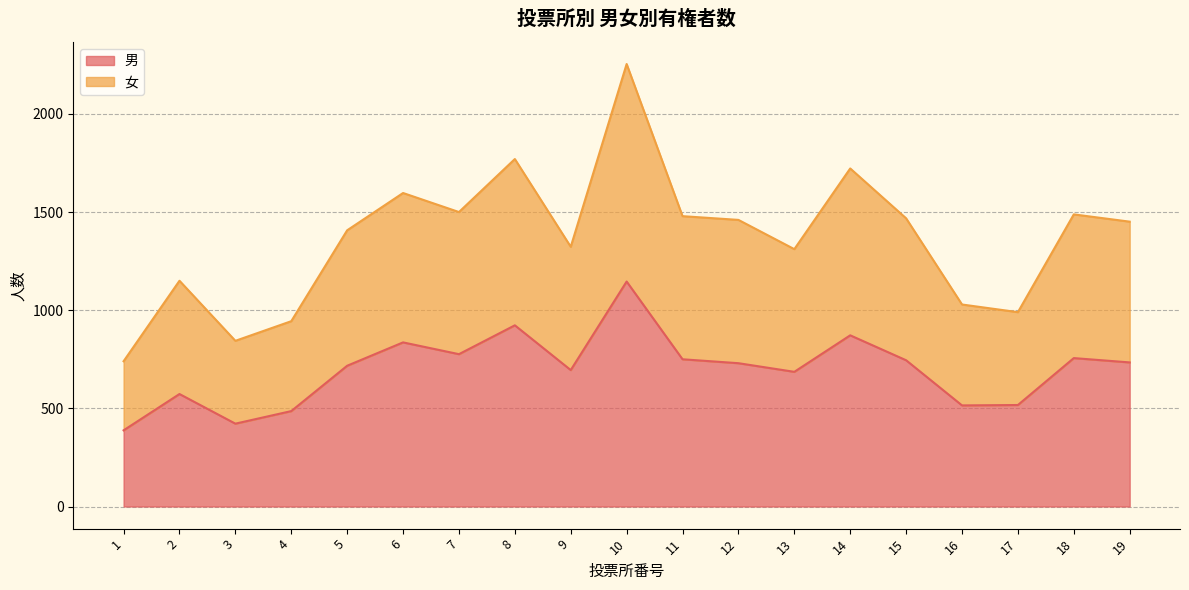

Which series has the largest range (max minus min)?

女